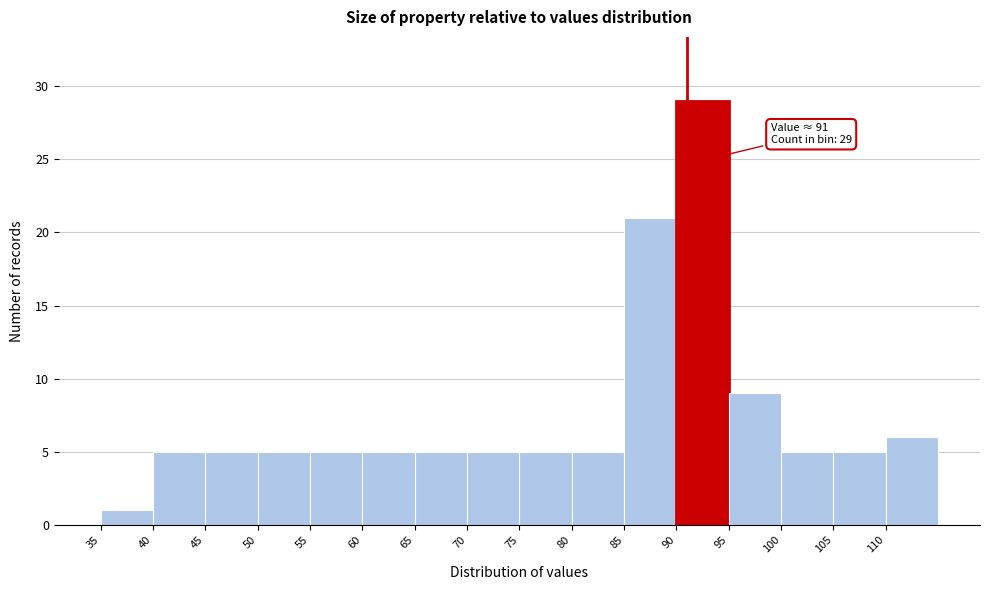

Which range on the x-axis has the tallest bar?

90 to 95